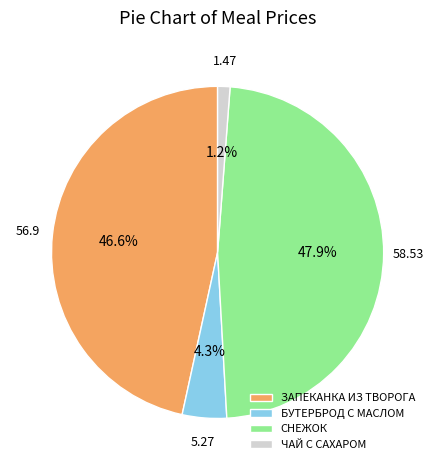

The БУТЕРБРОД С МАСЛОМ slice represents 18% of the pie. True or false?

False